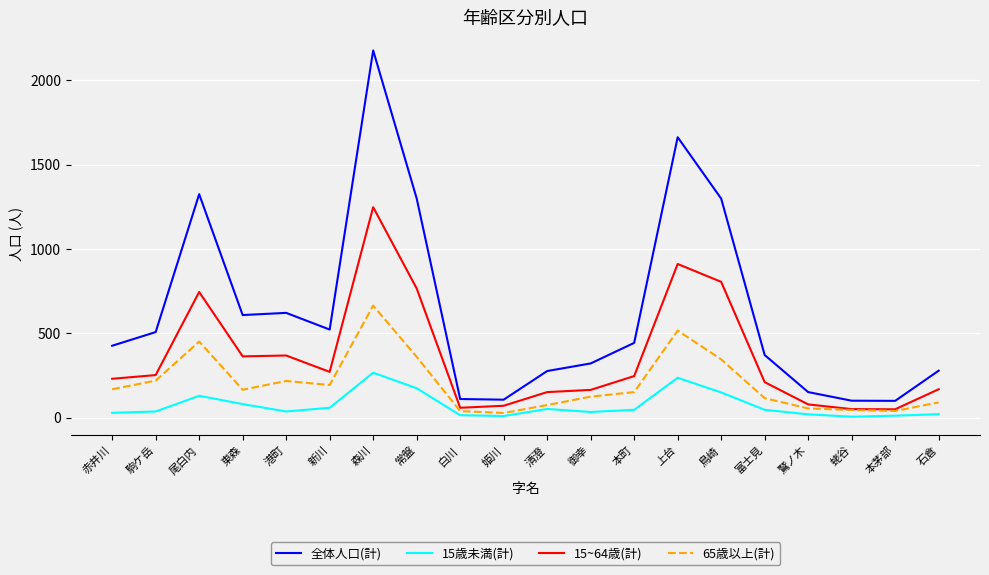

List the series in order of their peak value, highest first.

全体人口(計), 15~64歳(計), 65歳以上(計), 15歳未満(計)